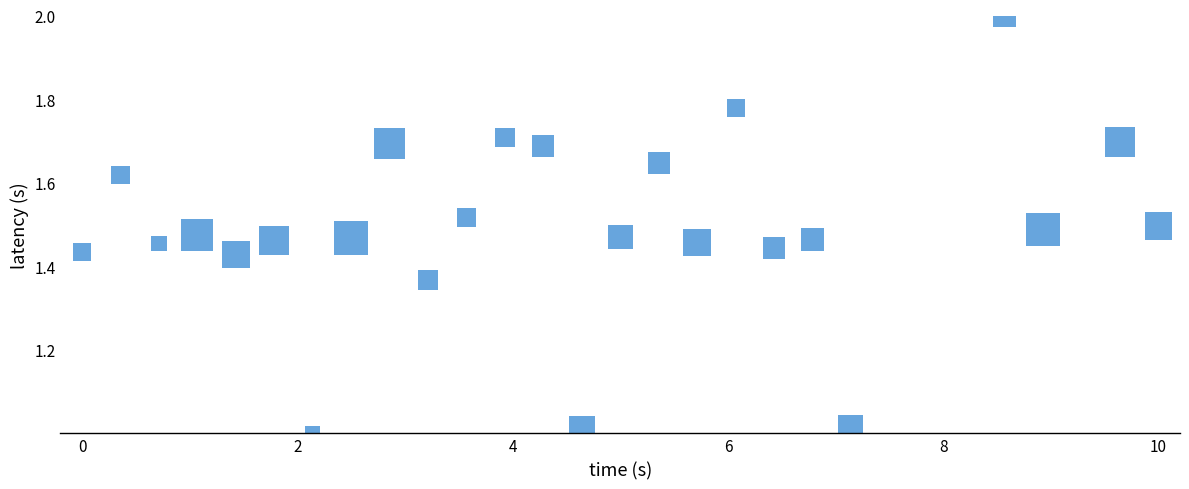

What is the range of X values (max minus min)?

10.0